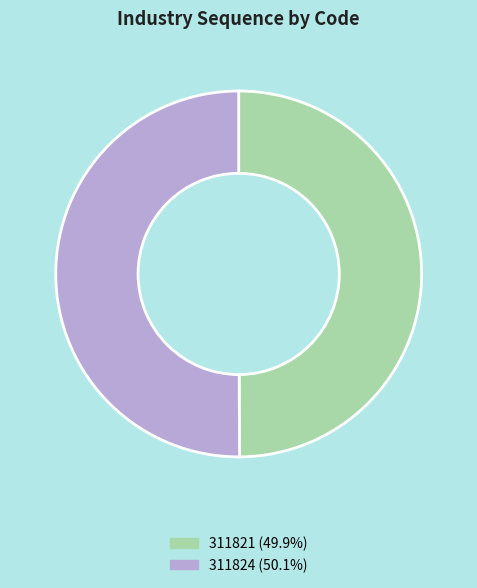

Approximately how many times larger is the value at 311821 compared to 311824?

1.0